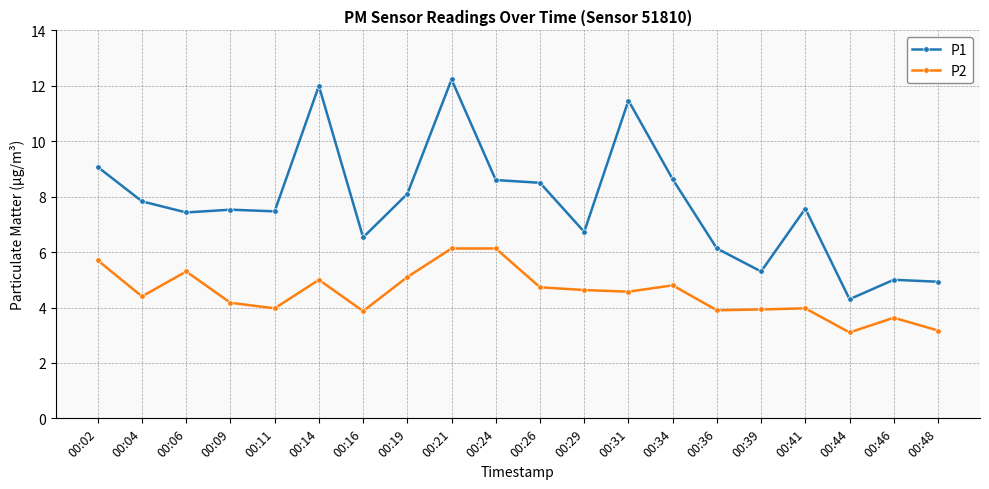

How many lines are shown in the chart?

2